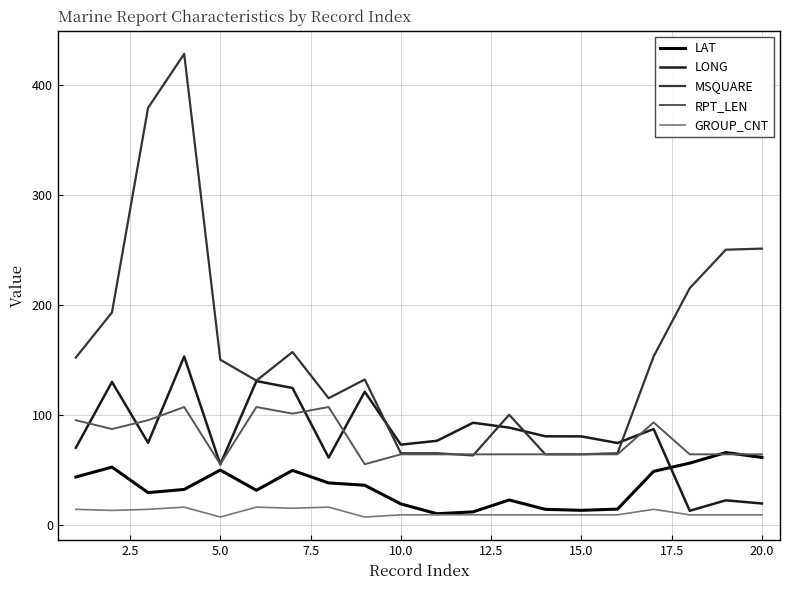

True or false: MSQUARE and LAT cross at least once.

False